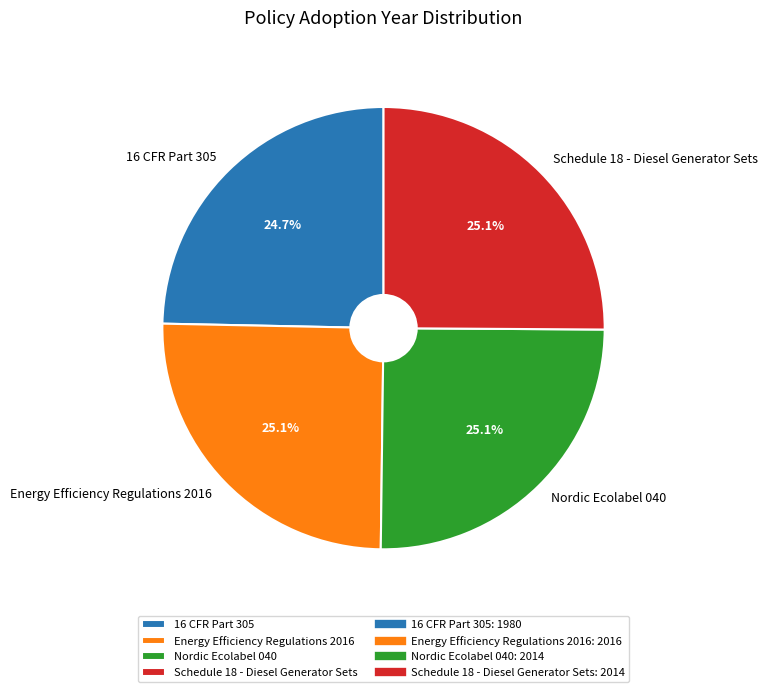

Is there a majority slice in this chart?

No